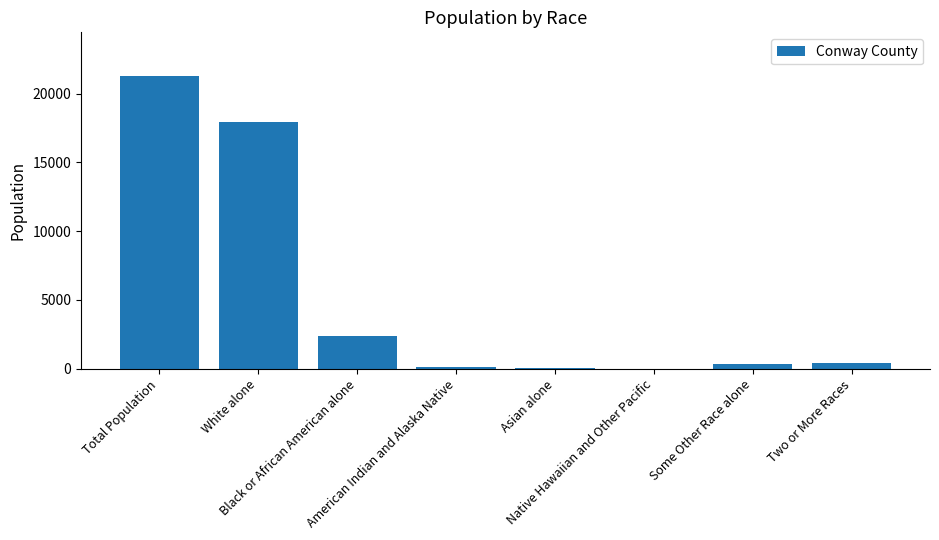

At which label does the data first exceed 421?

Total Population